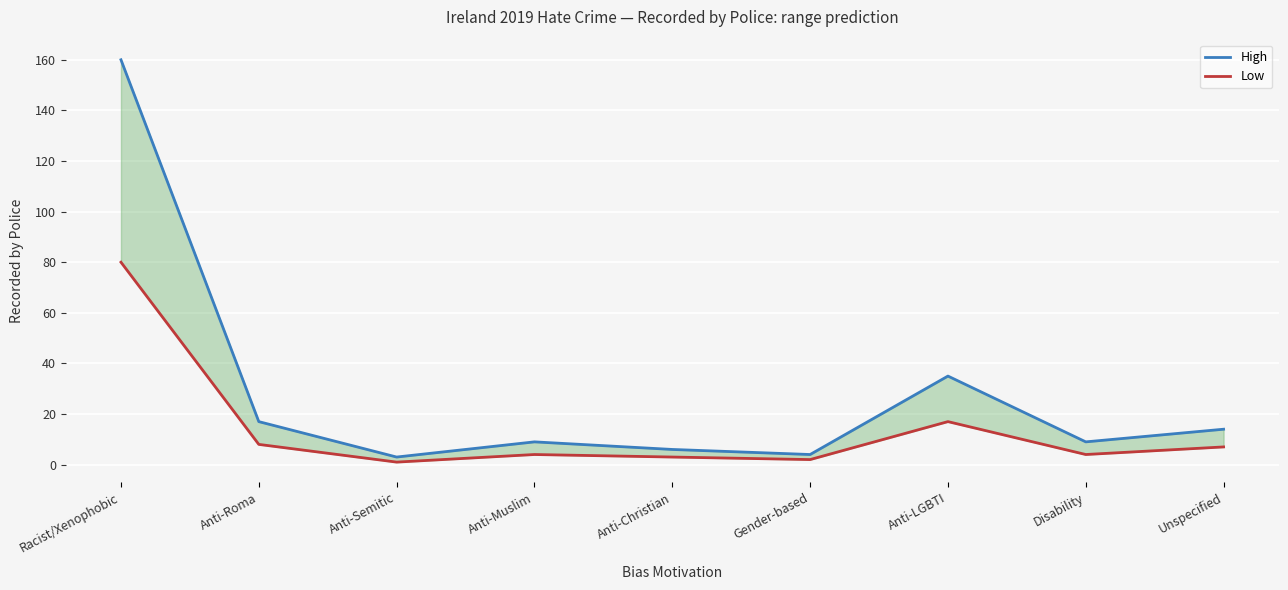

Is this an area chart (filled region under the line)?

No